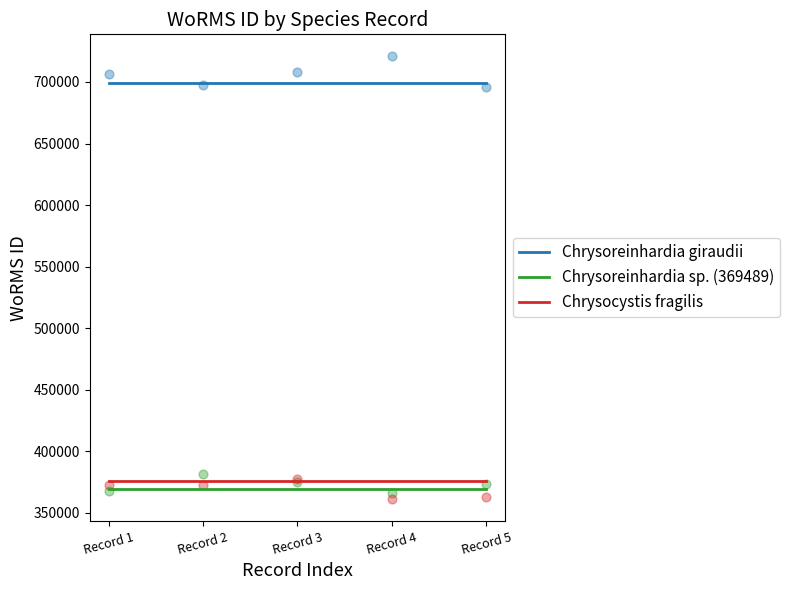

Is the value of Chrysoreinhardia sp. (369489) at 0 greater than the value of Chrysoreinhardia giraudii at 2?

No